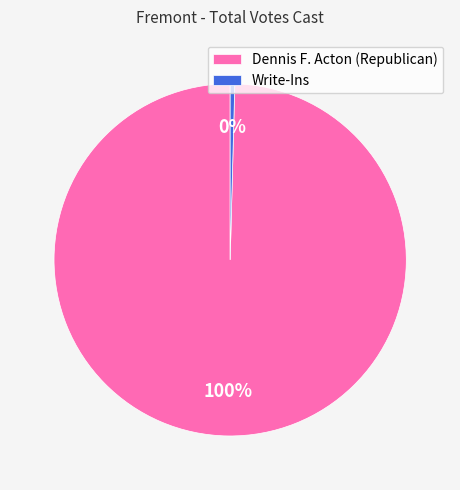

To the nearest percent, what percentage of the pie is Dennis F. Acton (Republican)?

100%